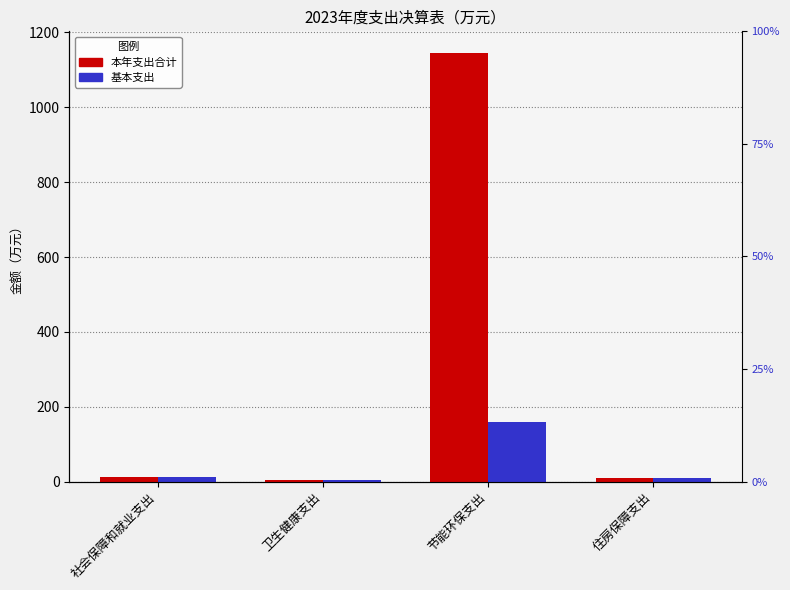

What is the average value of the 基本支出 series?

46.5